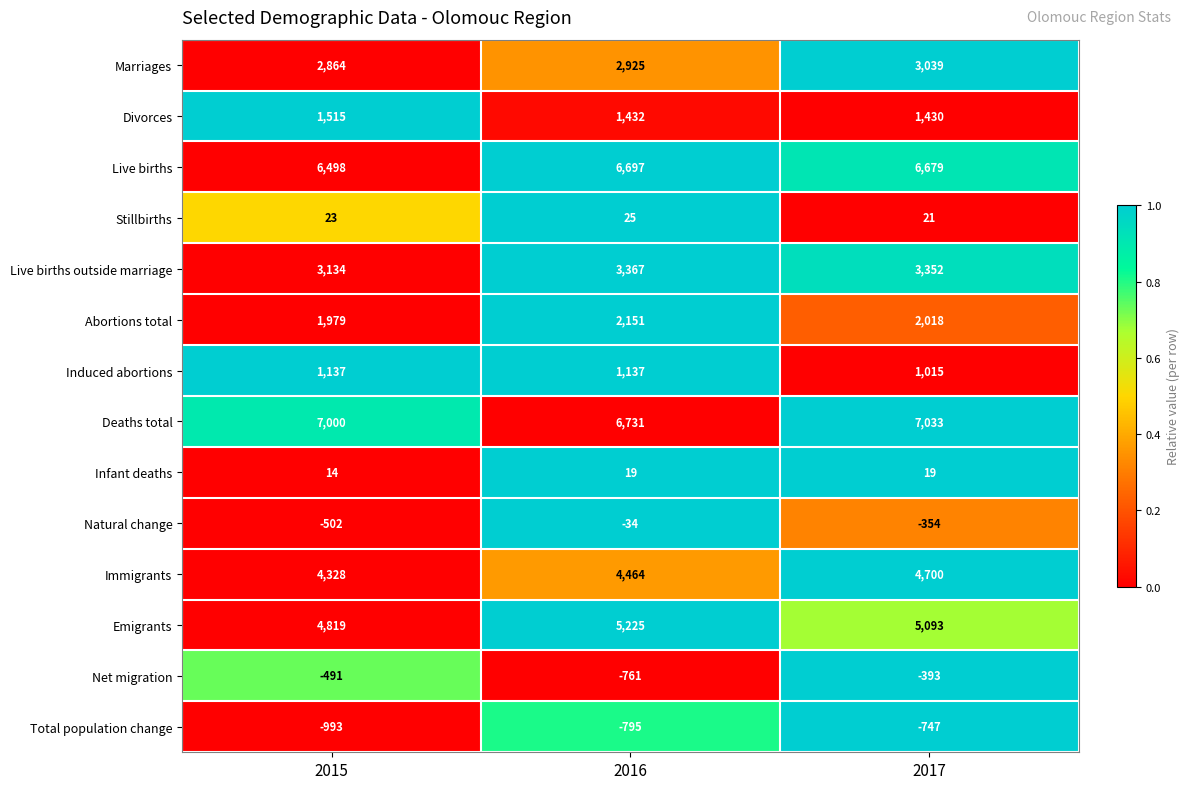

Which series changed the most between 2015 and 2017?

Immigrants